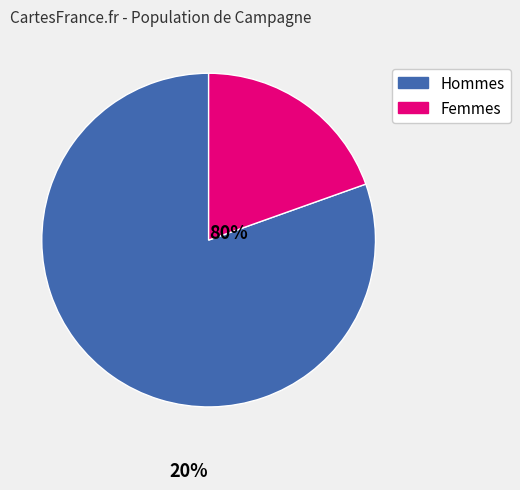

How many slices are in this pie chart?

2